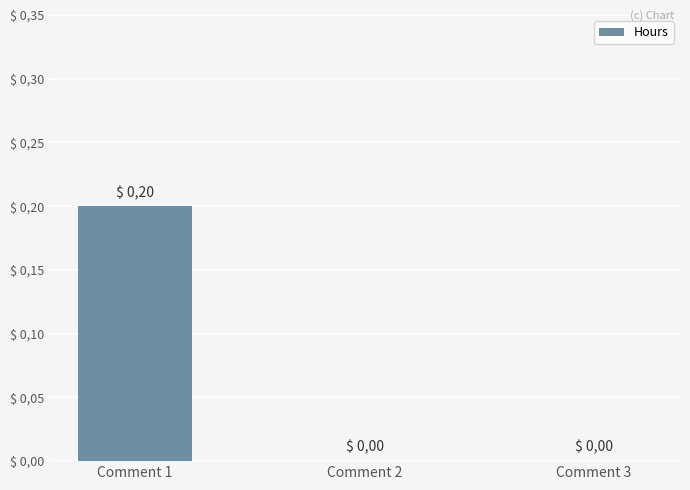

Are the bars horizontal?

No